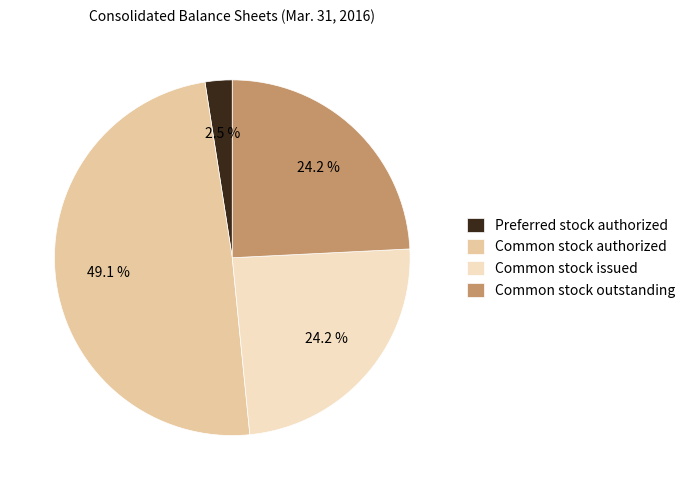

What is the smallest slice in the pie chart?

Preferred stock authorized